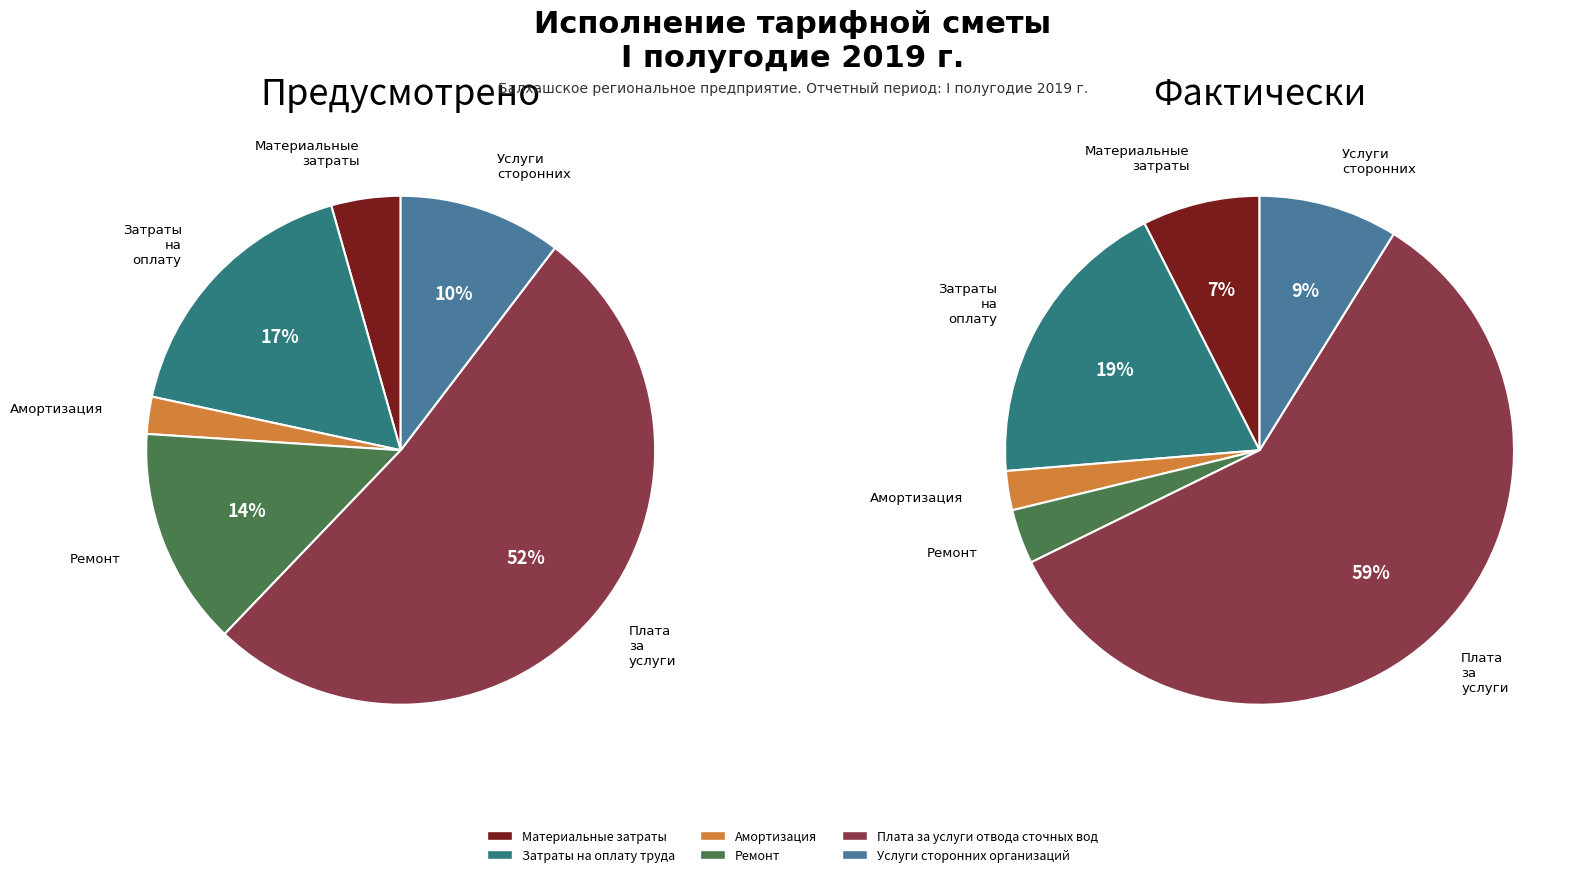

Which slice represents more than half of the pie?

Плата за услуги отвода сточных вод